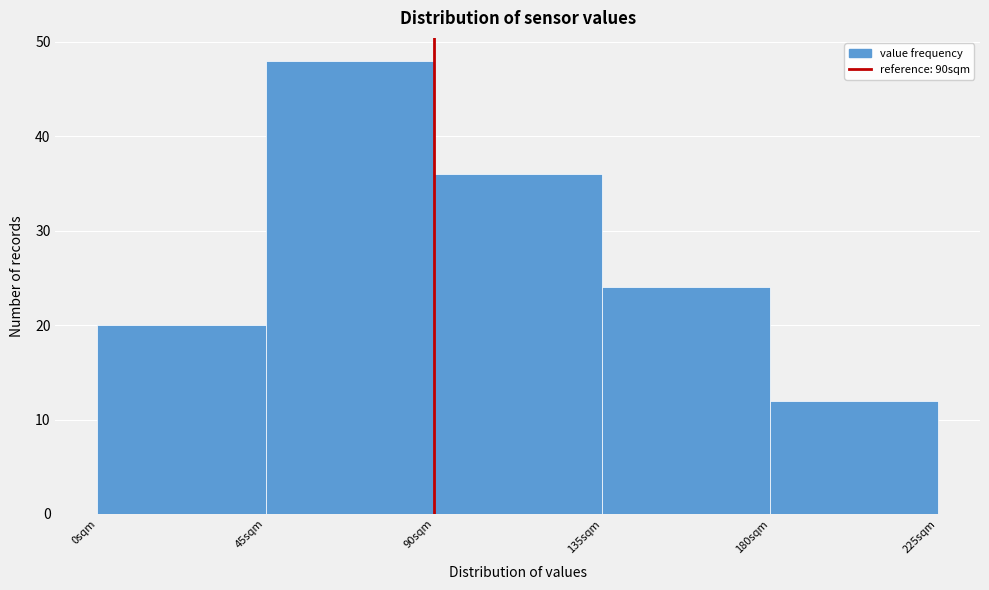

Reading left to right, transcribe this chart: for each bar, give the range it covers on the x-axis and its height. The values are not printed on the chart, so give them approximately, as read against the axis.

0 to 45: 20
45 to 90: 48
90 to 135: 36
135 to 180: 24
180 to 225: 12